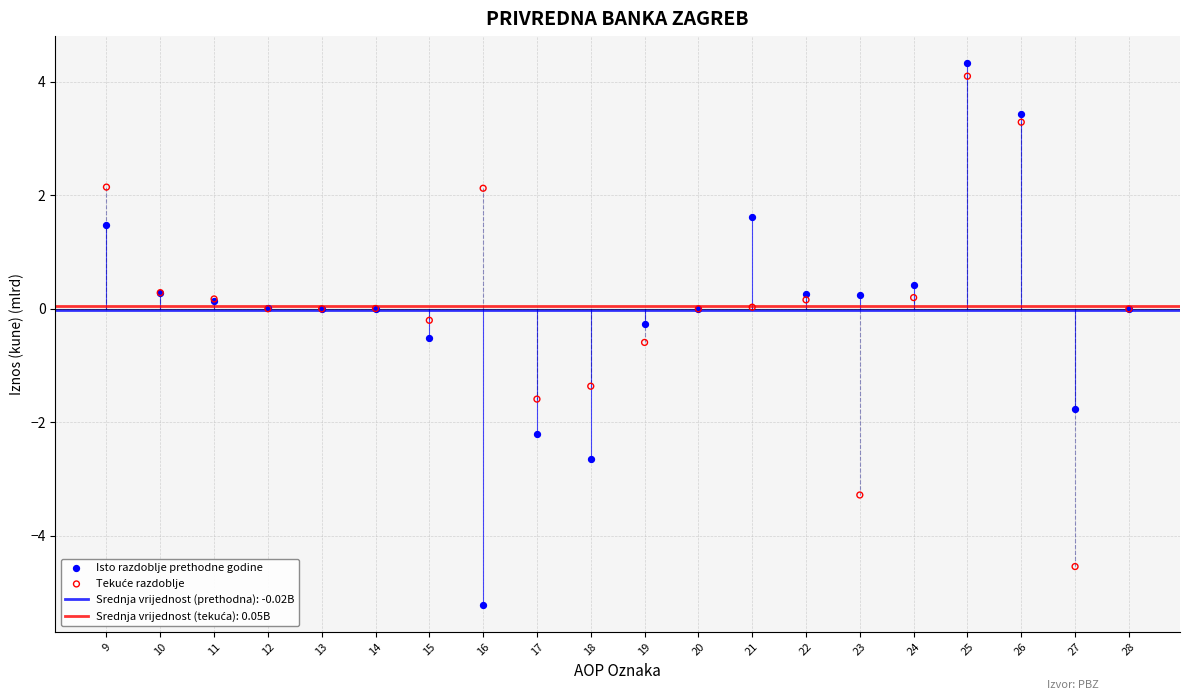

Which series has the largest Y range (max minus min)?

Isto razdoblje prethodne godine